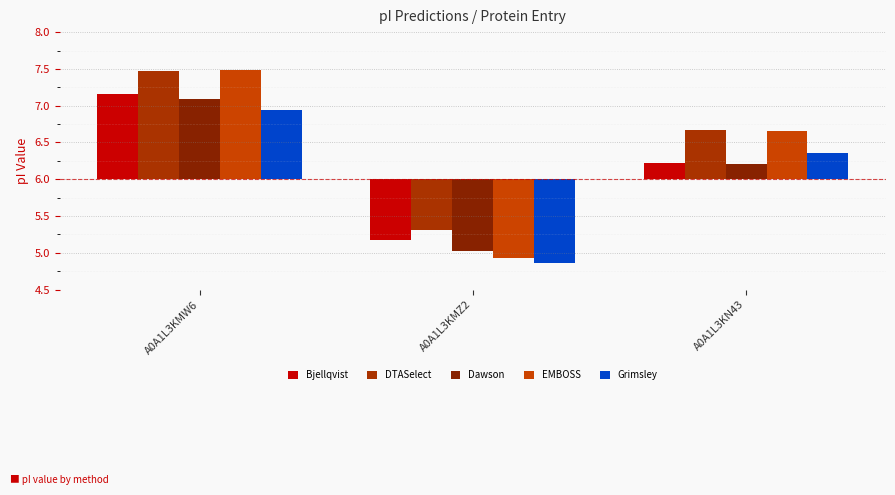

Rank the series at A0A1L3KMZ2 from lowest to highest value.

Grimsley, EMBOSS, Dawson, Bjellqvist, DTASelect